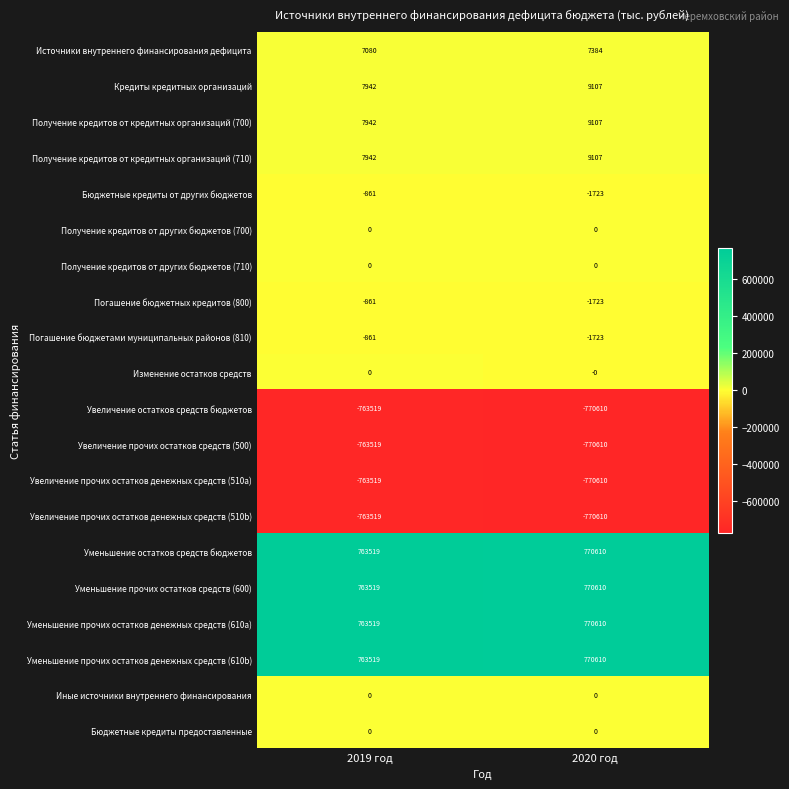

The Уменьшение прочих остатков средств (600) series shows 1110278 at 2020 год. True or false?

False